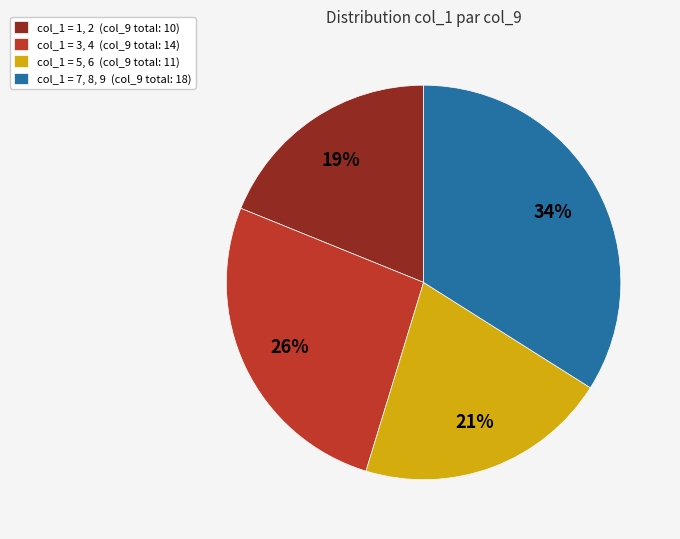

Count the number of slices in the pie.

4